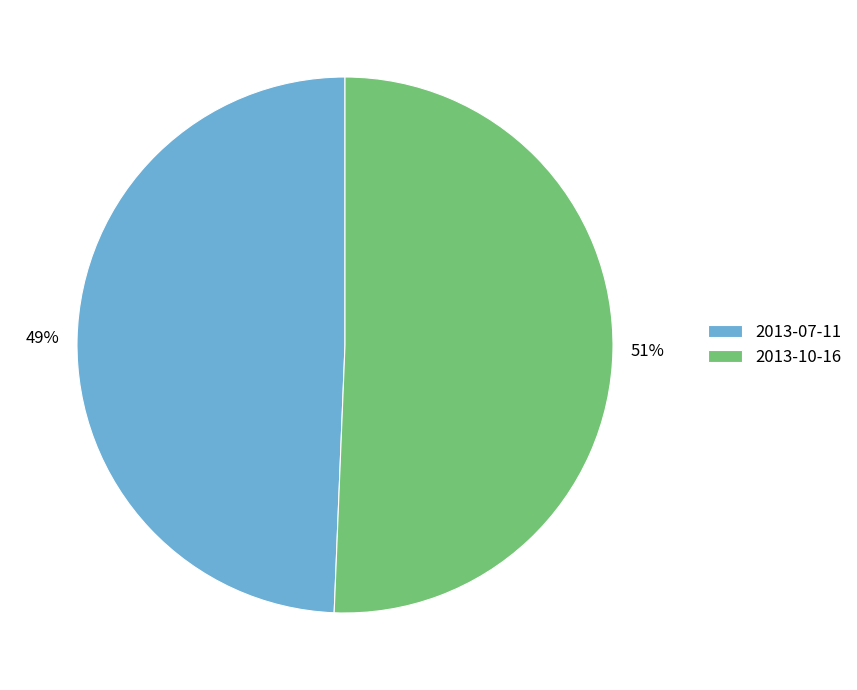

To the nearest percent, what portion does 2013-07-11 represent?

49%